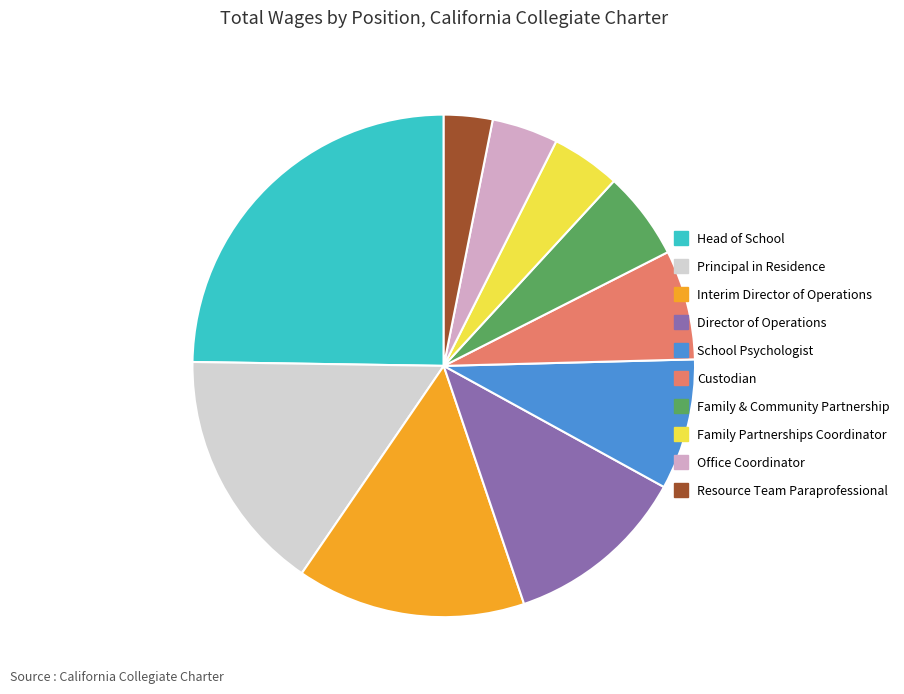

What is the ratio of the value at Principal in Residence to the value at Resource Team Paraprofessional?

5.0